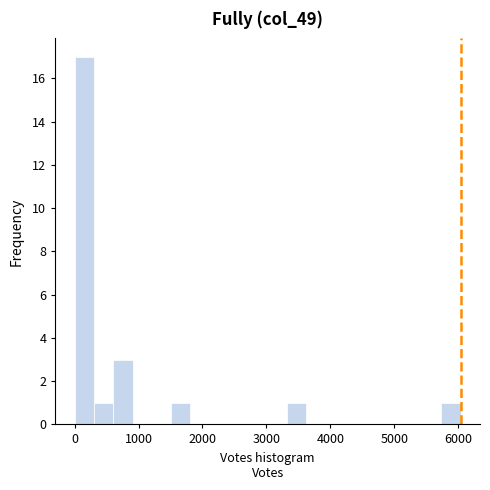

Read against the x-axis, roughly where is the centre of the tallest bar?

200